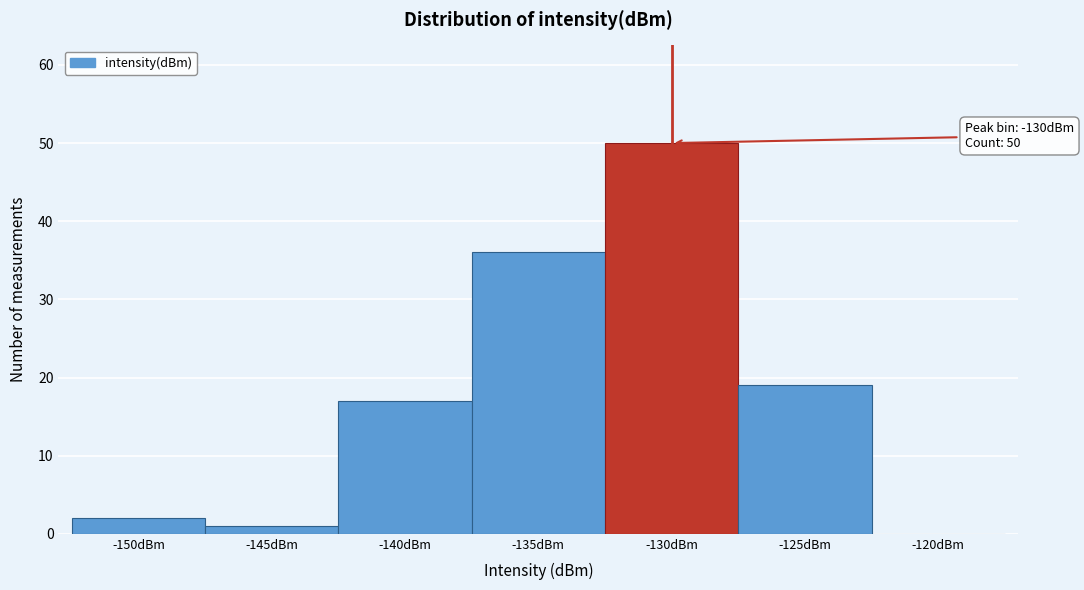

Reading left to right, extract all data points from this chart.

-150dBm=2	-145dBm=1	-140dBm=17	-135dBm=36	-130dBm=50	-125dBm=19	-120dBm=0